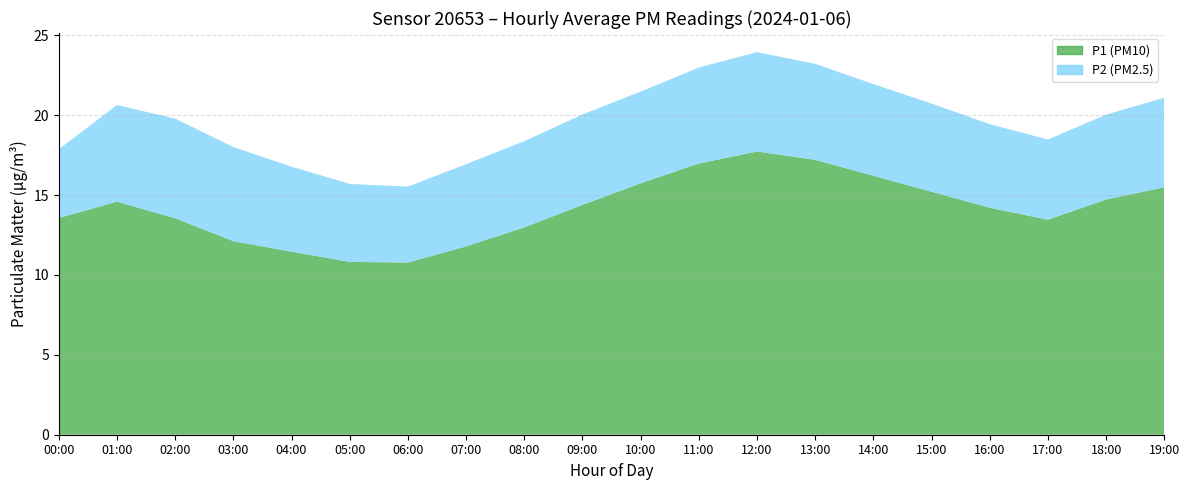

What are all the series names shown in the legend?

P1, P2